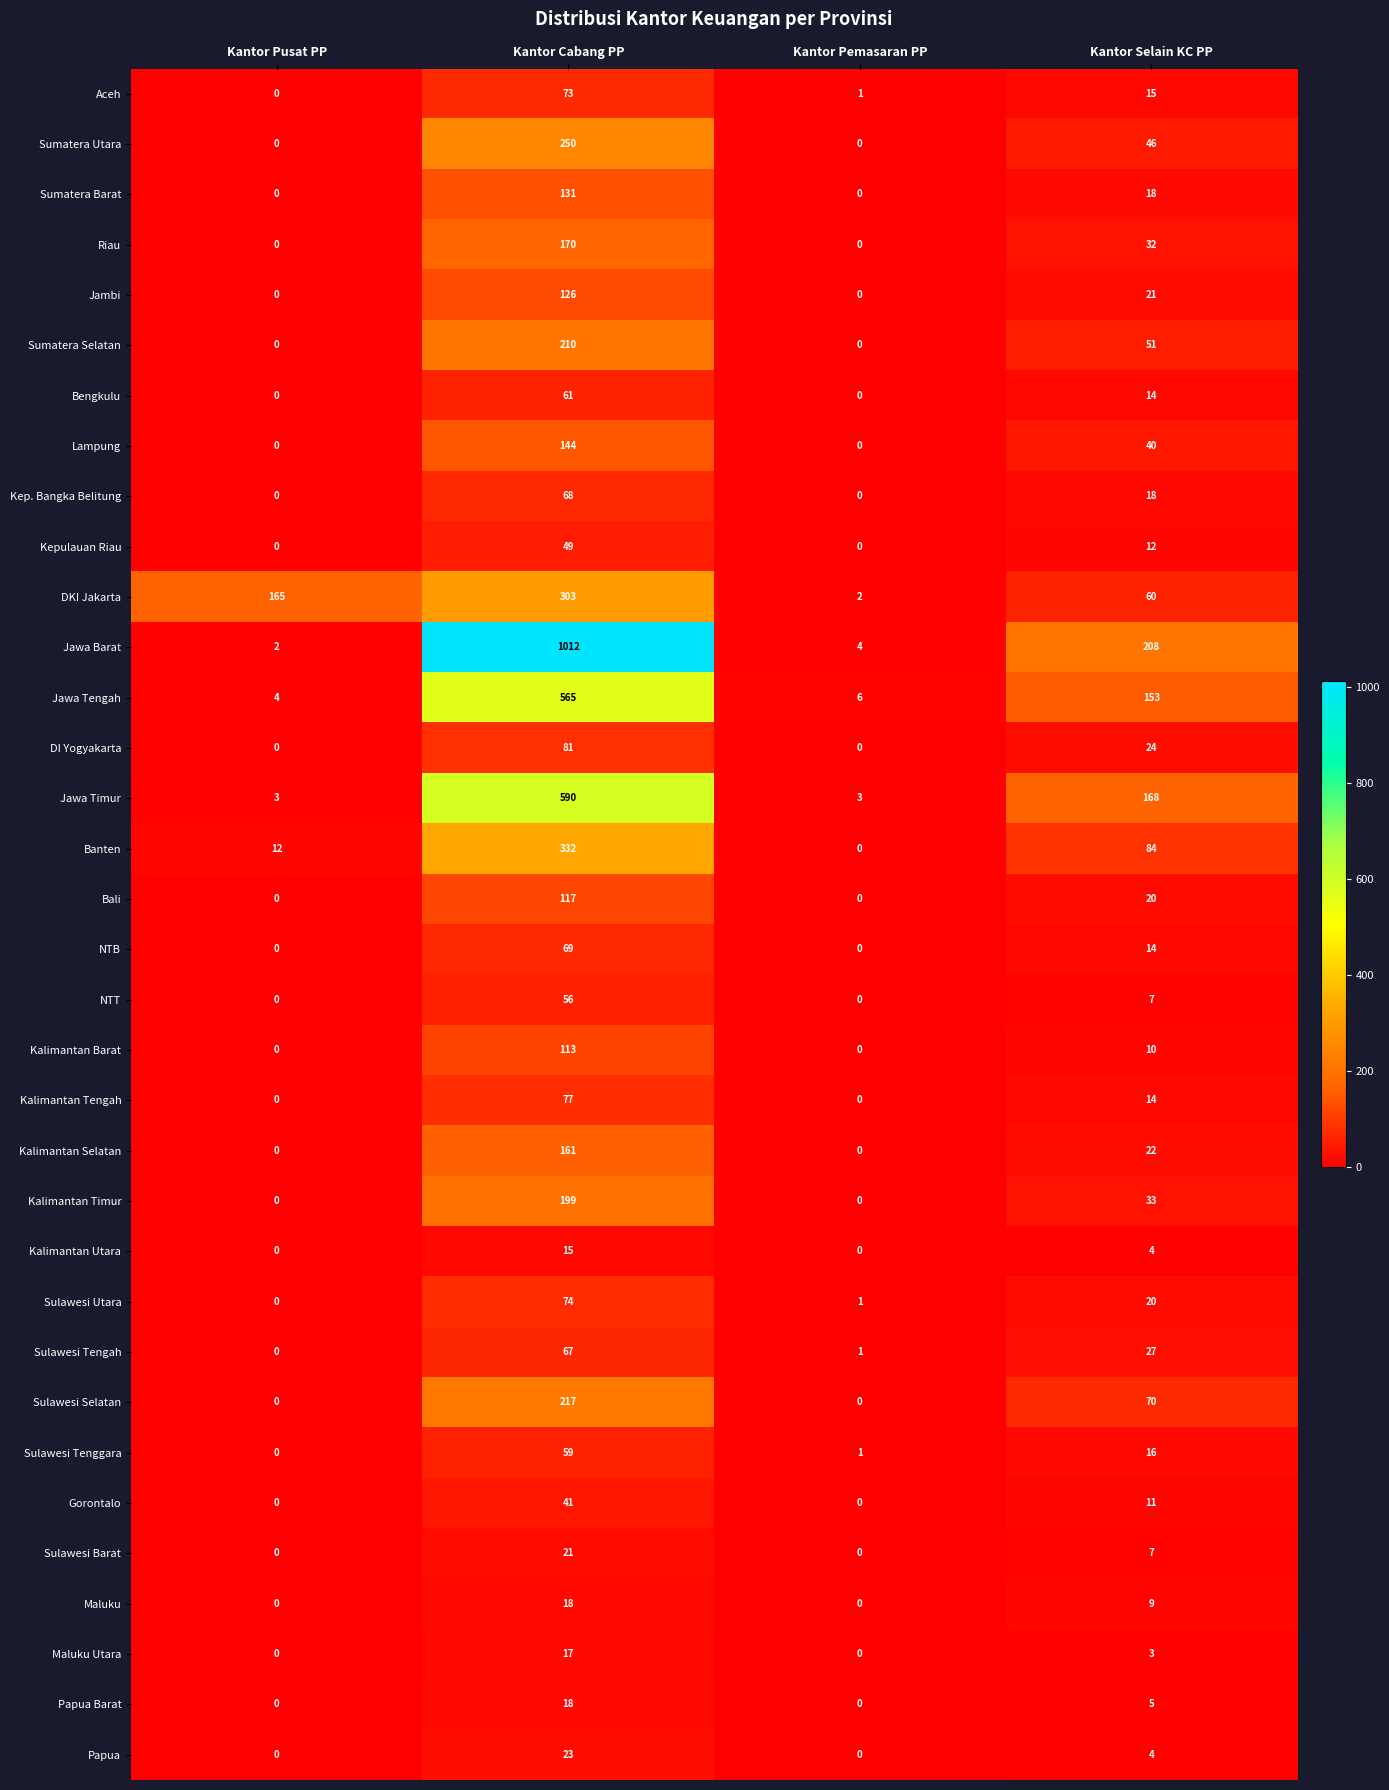

At which category is the sum across all series the highest?

Kantor Cabang PP